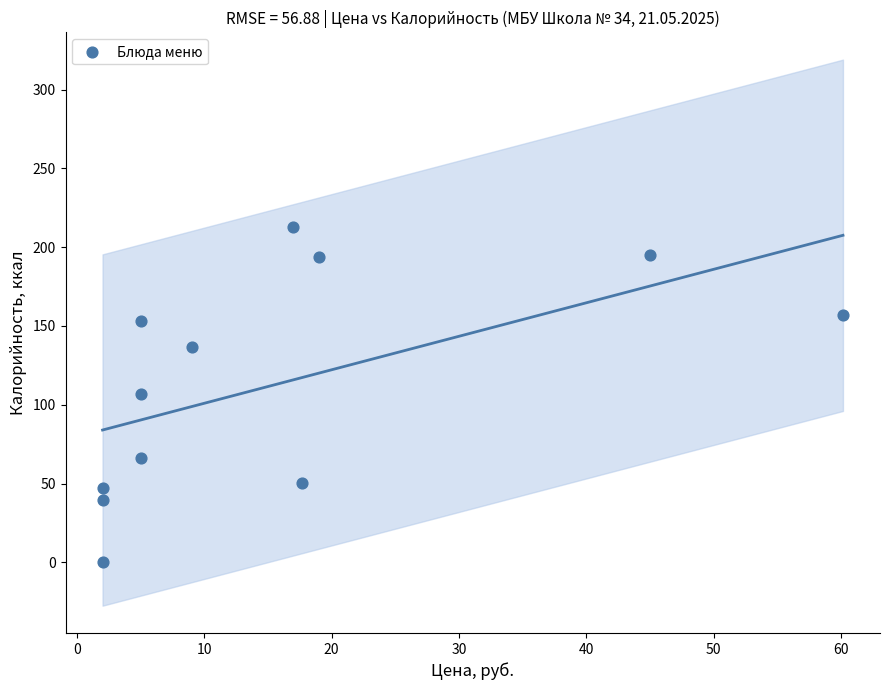

What is the average X value?

15.7